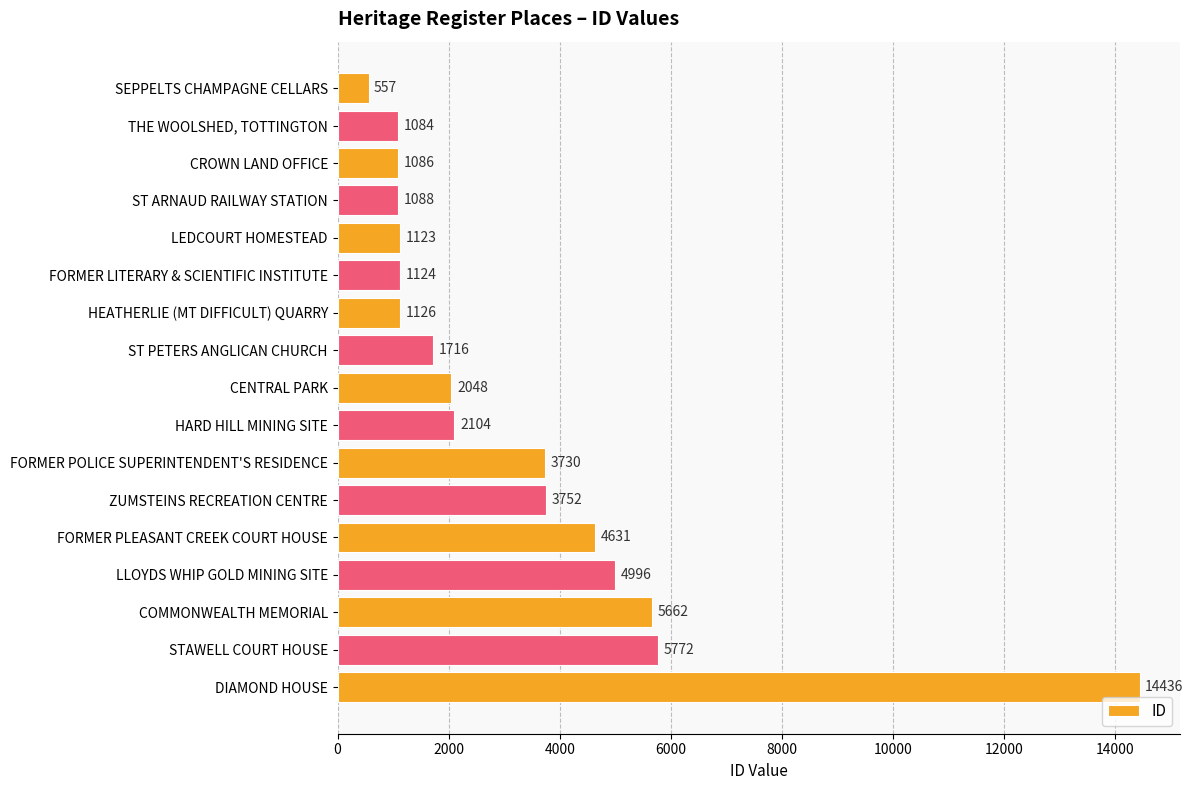

Reading bottom to top, extract all data points from this chart.

DIAMOND HOUSE=14436	STAWELL COURT HOUSE=5772	COMMONWEALTH MEMORIAL=5662	LLOYDS WHIP GOLD MINING SITE=4996	FORMER PLEASANT CREEK COURT HOUSE=4631	ZUMSTEINS RECREATION CENTRE=3752	FORMER POLICE SUPERINTENDENT'S RESIDENCE=3730	HARD HILL MINING SITE=2104	CENTRAL PARK=2048	ST PETERS ANGLICAN CHURCH=1716	HEATHERLIE (MT DIFFICULT) QUARRY=1126	FORMER LITERARY & SCIENTIFIC INSTITUTE=1124	LEDCOURT HOMESTEAD=1123	ST ARNAUD RAILWAY STATION=1088	CROWN LAND OFFICE=1086	THE WOOLSHED, TOTTINGTON=1084	SEPPELTS CHAMPAGNE CELLARS=557